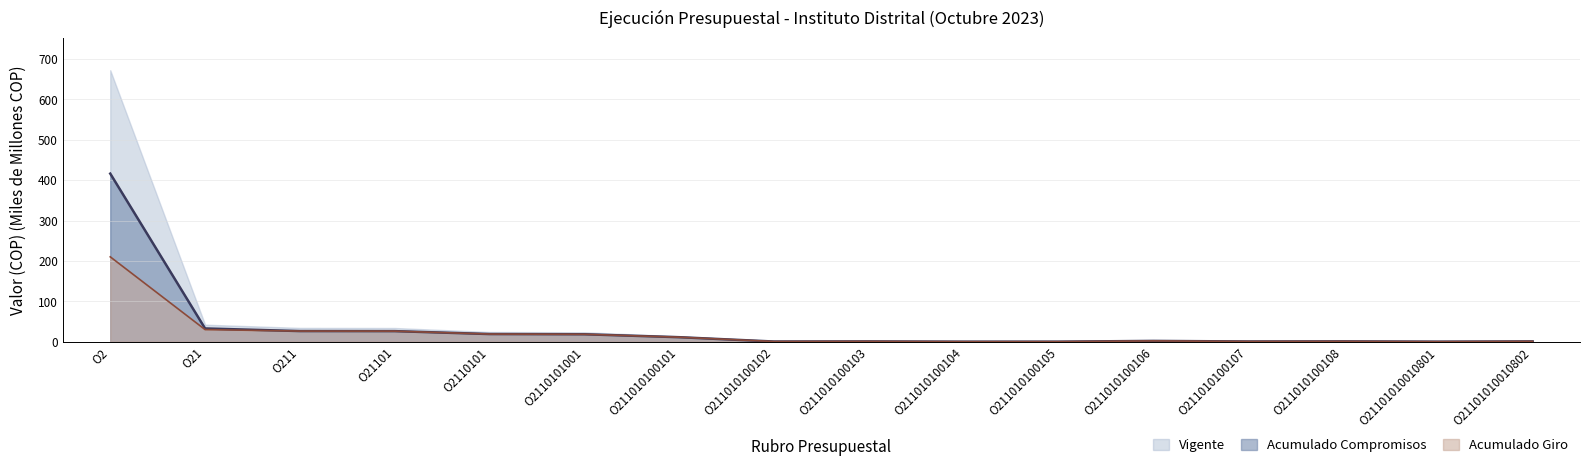

Between O211 and O211010100104, which series saw the biggest shift?

Vigente